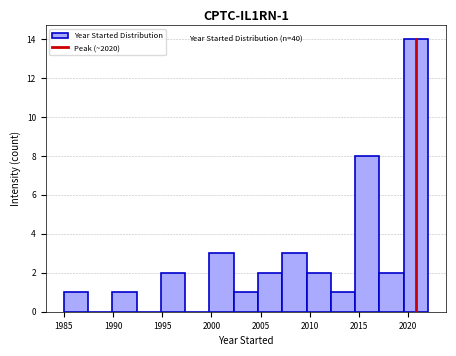

Over which range of the x-axis is the bar tallest?

2019.5 to 2022.0